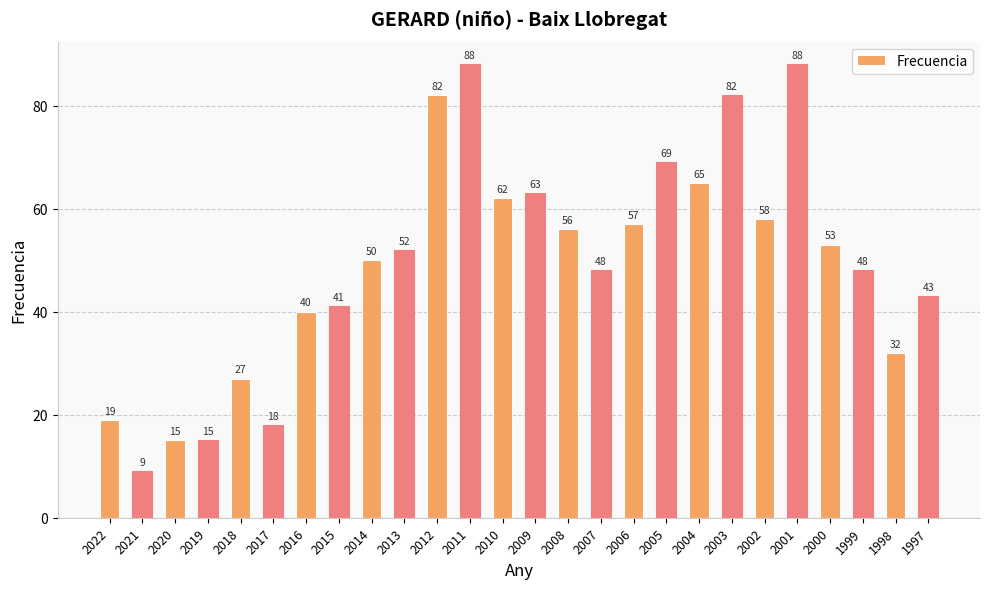

Approximately how many times larger is the value at 1997 compared to 2010?

0.7